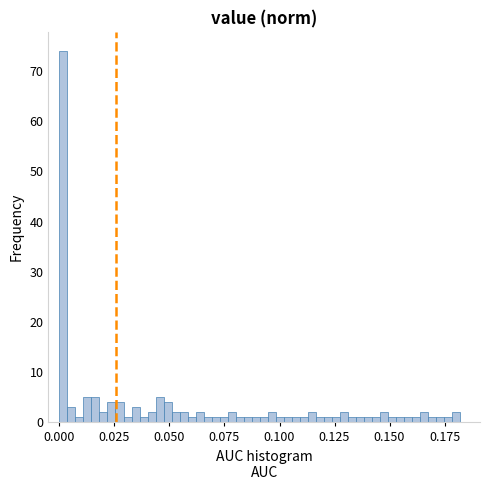

Read against the x-axis, roughly where is the centre of the tallest bar?

0.000